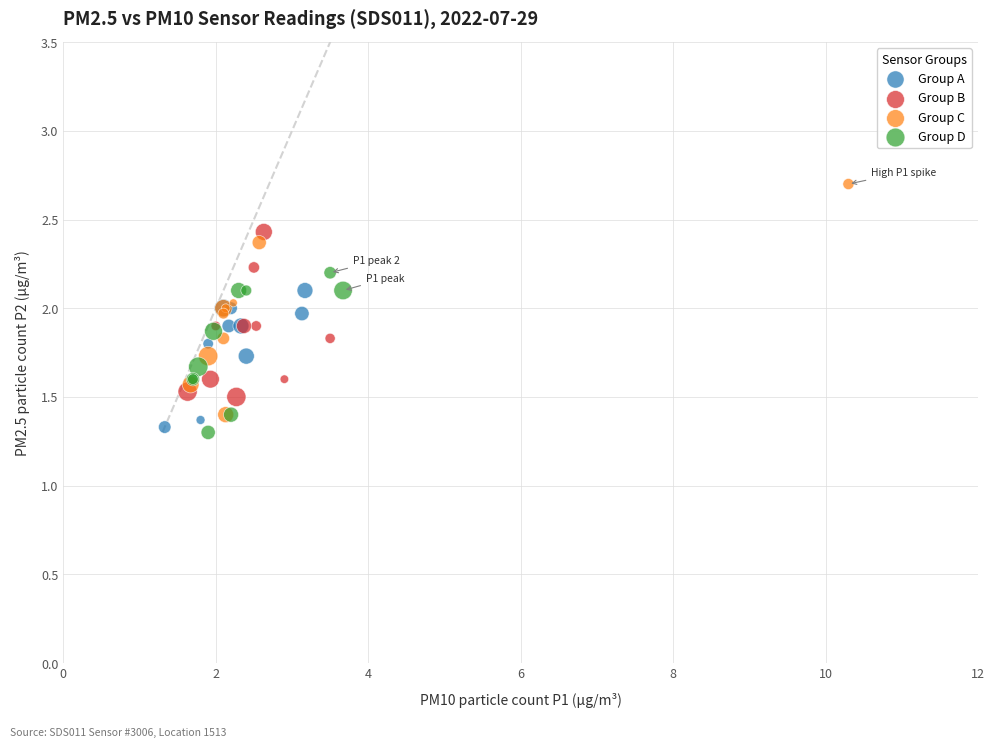

Which series has the largest Y range (max minus min)?

Group C